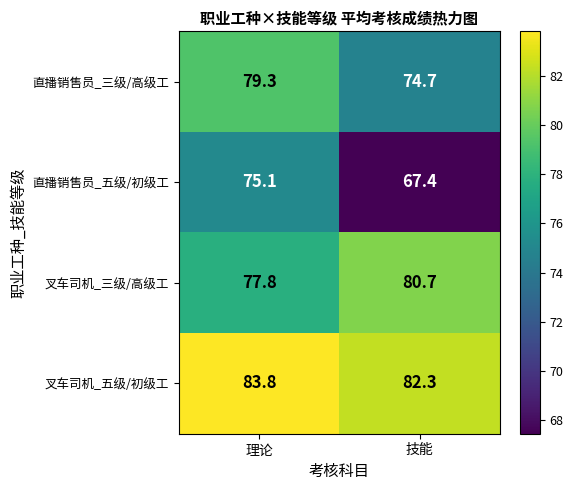

List the series in order of their peak value, lowest first.

直播销售员_五级/初级工, 直播销售员_三级/高级工, 叉车司机_三级/高级工, 叉车司机_五级/初级工